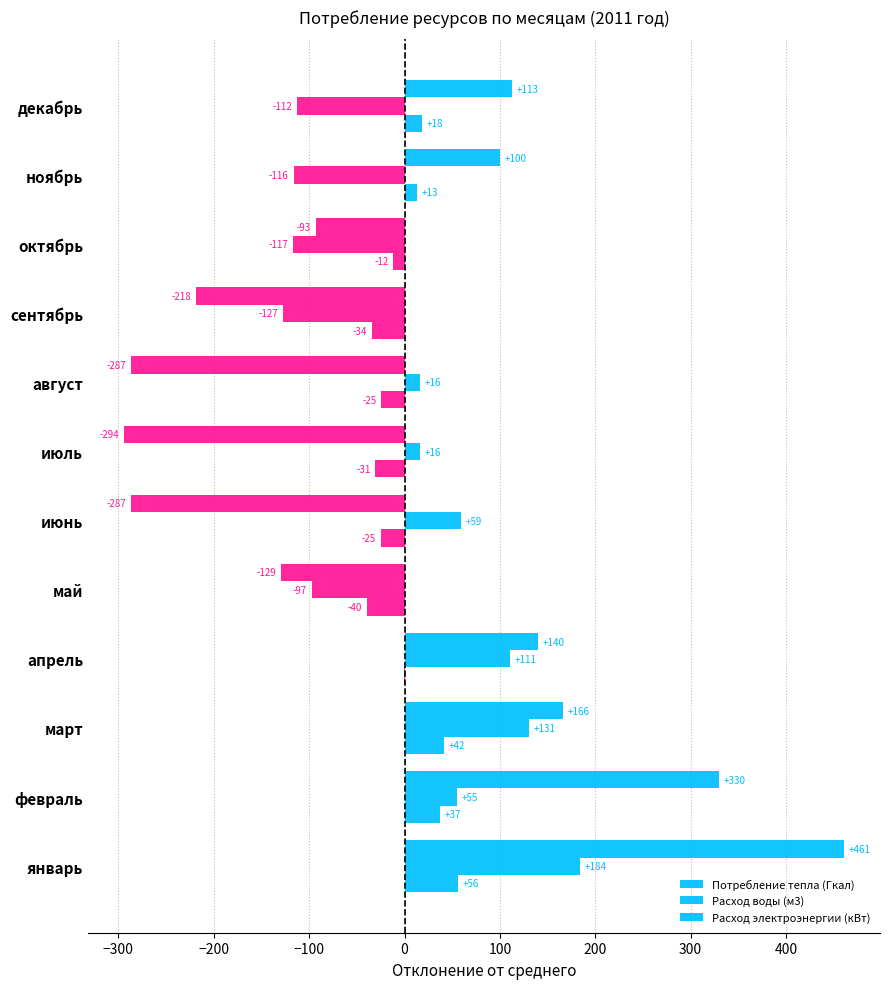

How many values in Потребление тепла (Гкал) are above zero?

5